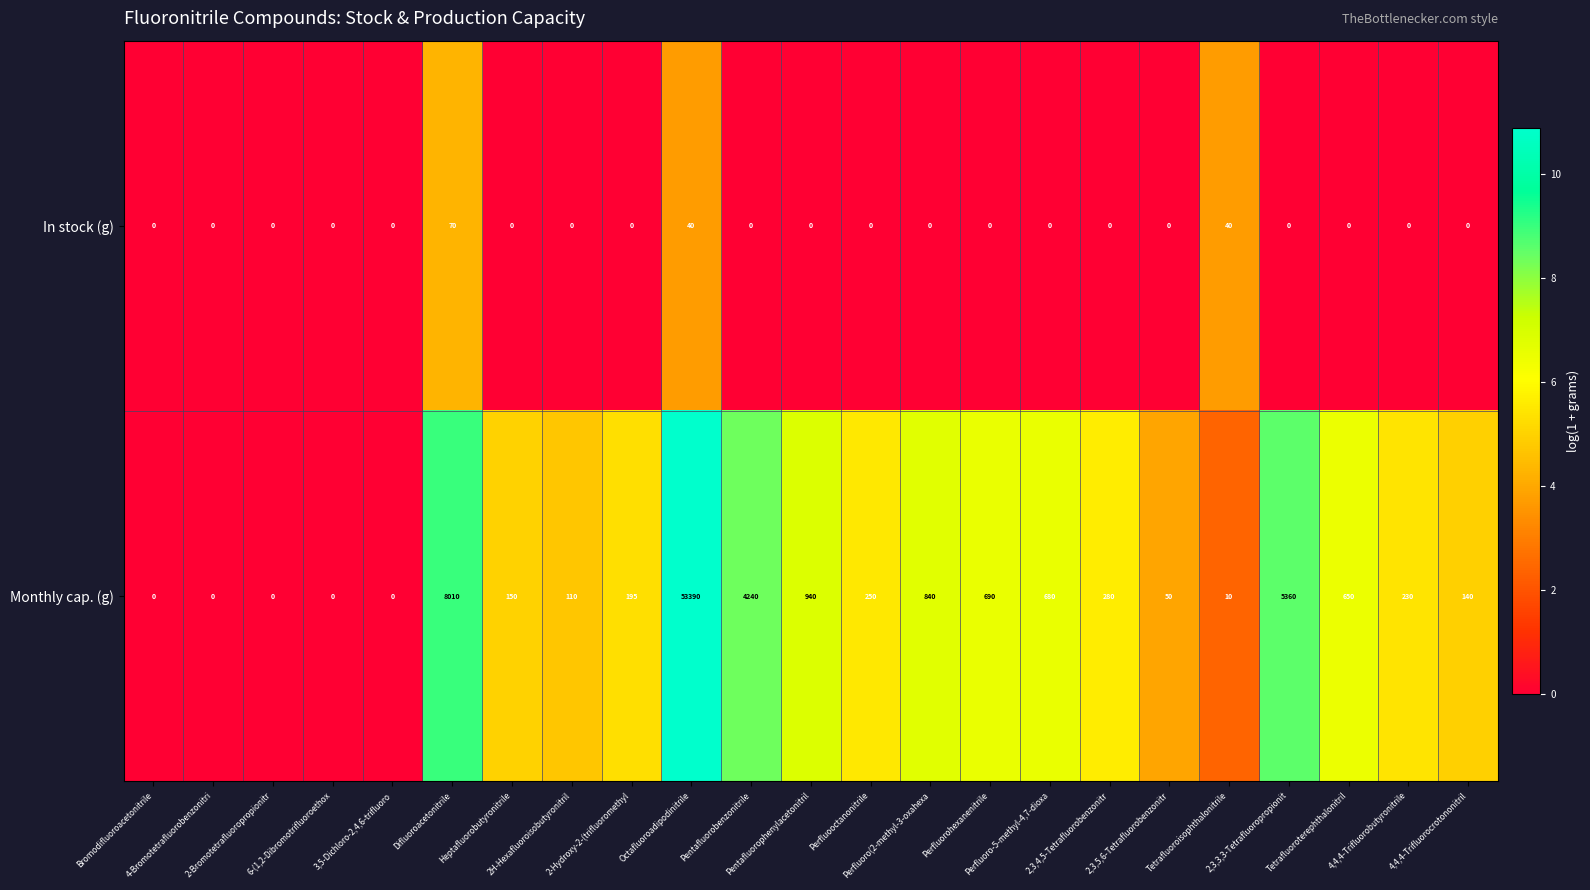

What is the maximum value for In stock (g)?

70